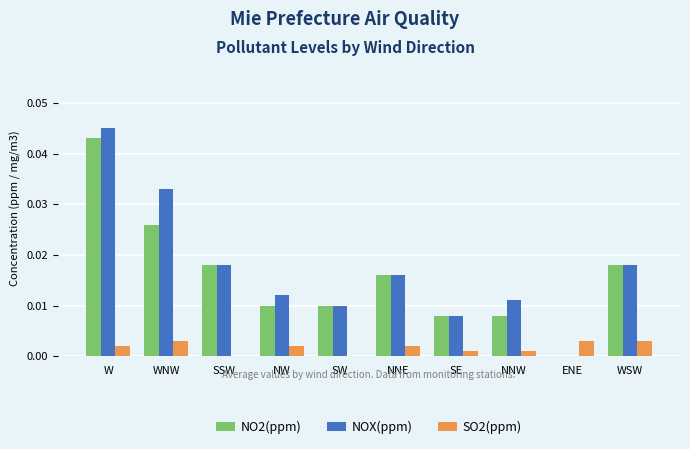

Which series has the largest total across all categories?

NOX(ppm)